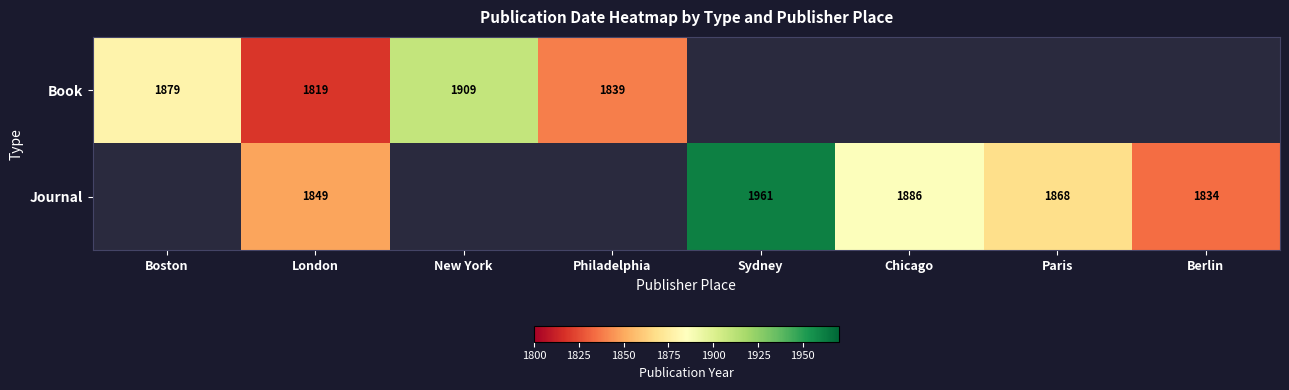

At which category does the chart reach its minimum across all series?

London